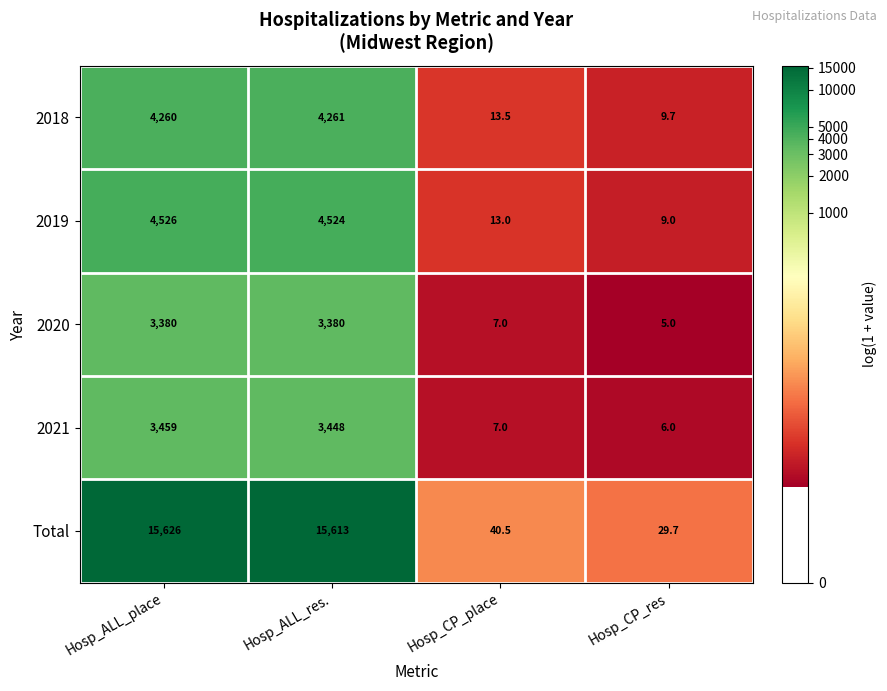

What is the spread (max minus min) of values at Hosp_CP_place?

33.5